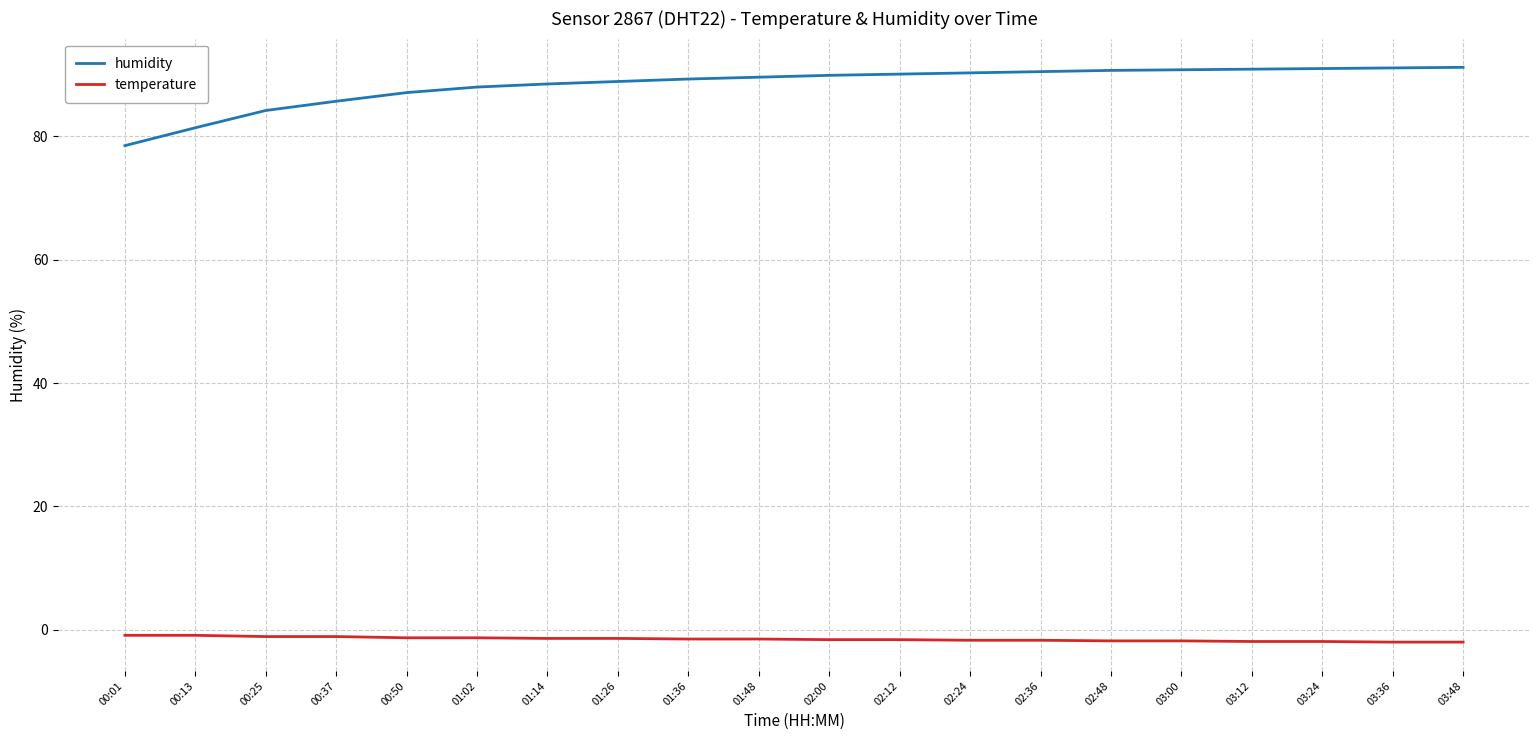

What is the total value across all series at 02:36?

88.8